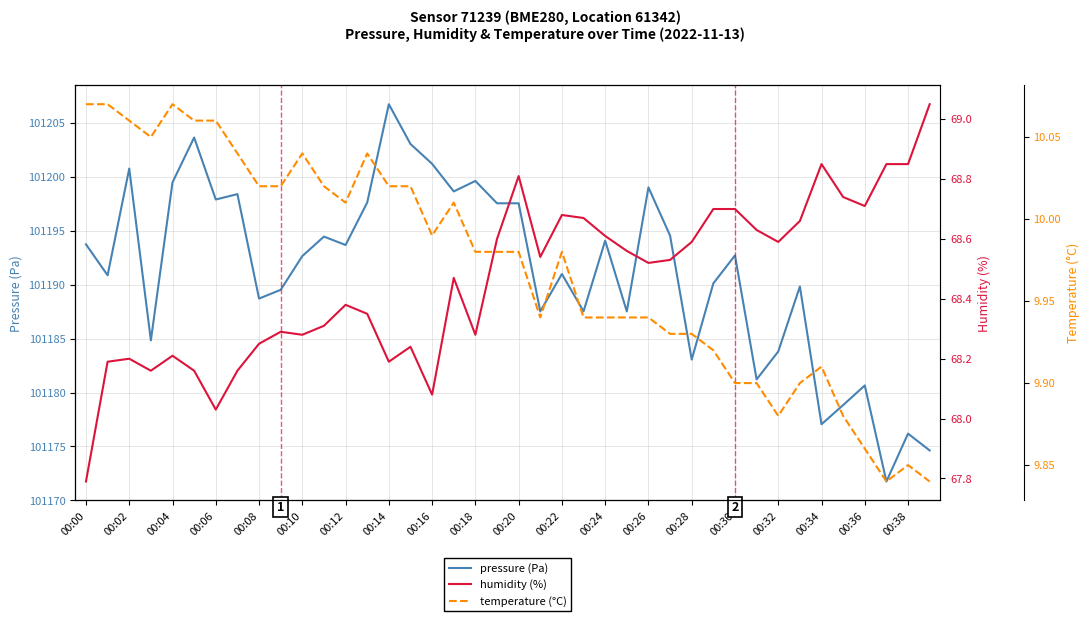

How many interior local valleys does the pressure (Pa) series have?

13